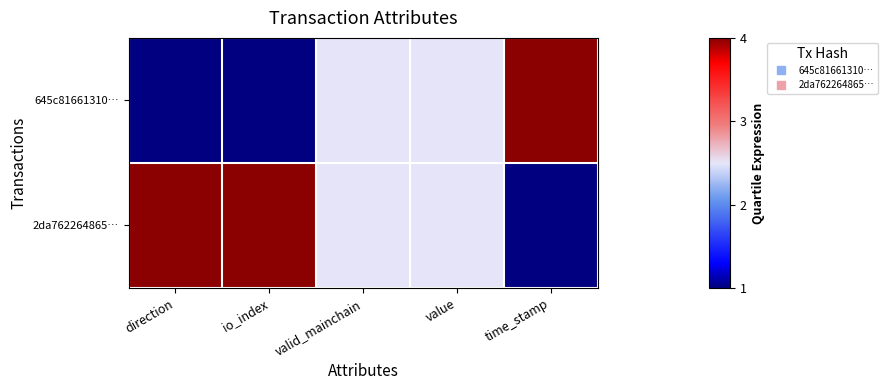

Which label corresponds to the smallest value in the chart?

direction